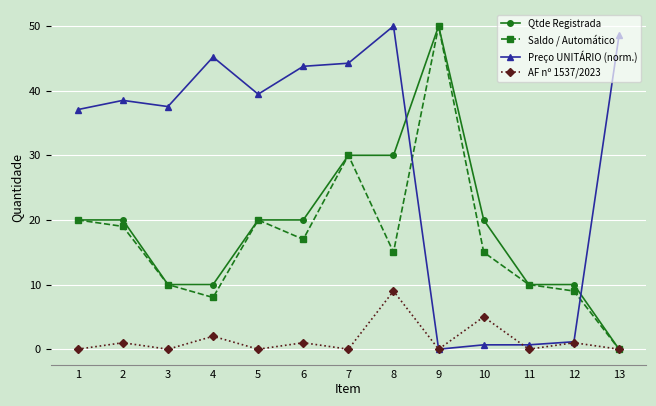

Which series has the largest total across all categories?

Preço UNITÁRIO (norm.)